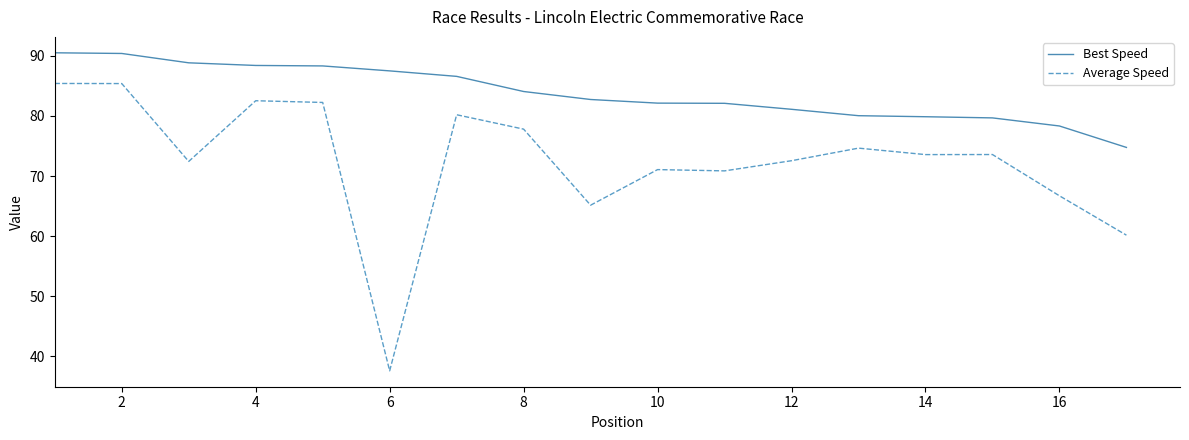

Rank the series by their average value, from highest to lowest.

Best Speed, Average Speed